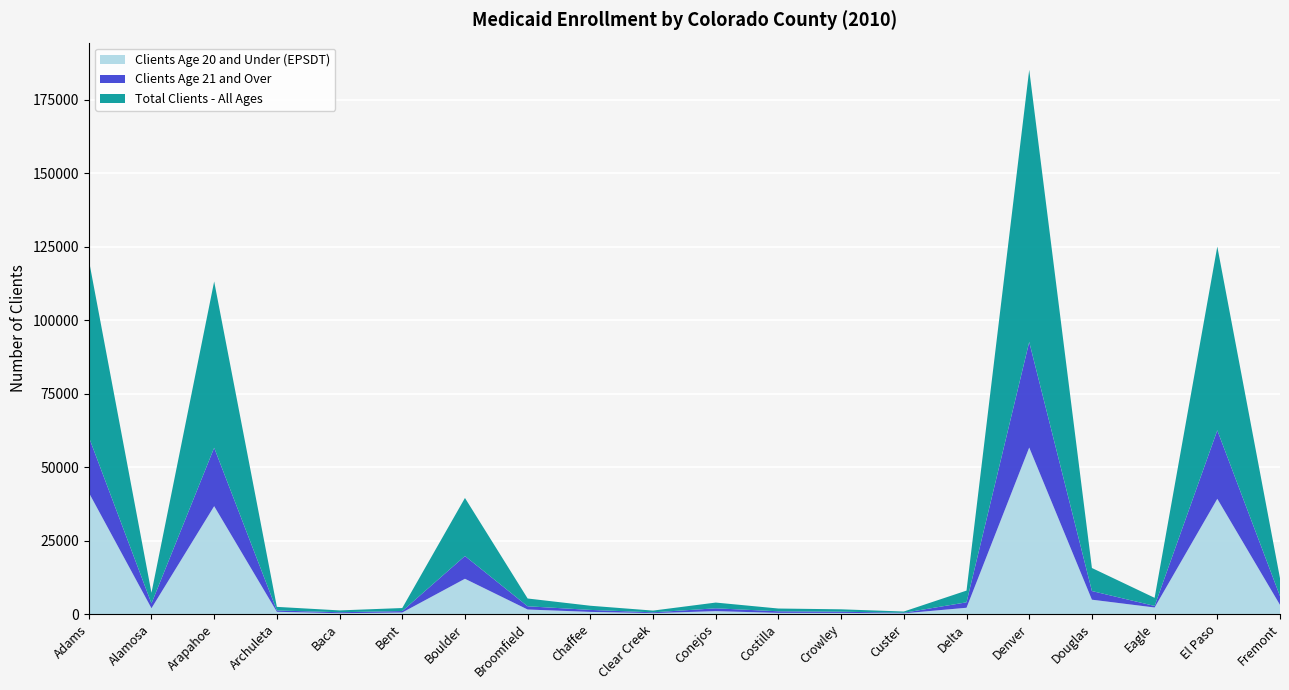

Reading right to left, what are all the values shown in this chart?

Total Clients - All Ages: Fremont=6094.8	El Paso=62534.0	Eagle=2761.8	Douglas=7838.7	Denver=92607.3	Delta=3994.4	Custer=433.1	Crowley=809.2	Costilla=942.1	Conejos=1956.5	Clear Creek=591.0	Chaffee=1415.8	Broomfield=2649.0	Boulder=19755.2	Bent=1025.8	Baca=622.8	Archuleta=1223.8	Arapahoe=56598.1	Alamosa=3620.4	Adams=60305.9
Clients Age 21 and Over: Fremont=2979.5	El Paso=23310.2	Eagle=524.1	Douglas=2946.7	Denver=35932.9	Delta=1850.8	Custer=184.4	Crowley=414.2	Costilla=540.3	Conejos=963.1	Clear Creek=271.0	Chaffee=677.5	Broomfield=1099.0	Boulder=7745.2	Bent=494.9	Baca=329.8	Archuleta=447.3	Arapahoe=19876.0	Alamosa=1644.2	Adams=18944.0
Clients Age 20 and Under (EPSDT): Fremont=3115.2	El Paso=39223.8	Eagle=2237.8	Douglas=4892.0	Denver=56674.4	Delta=2143.6	Custer=248.7	Crowley=395.1	Costilla=401.8	Conejos=993.4	Clear Creek=320.0	Chaffee=738.2	Broomfield=1550.0	Boulder=12009.9	Bent=530.8	Baca=293.0	Archuleta=776.5	Arapahoe=36722.1	Alamosa=1976.2	Adams=41361.9
Pct Total Enrolled: Fremont=0.1	El Paso=0.1	Eagle=0.1	Douglas=0.0	Denver=0.2	Delta=0.1	Custer=0.1	Crowley=0.1	Costilla=0.3	Conejos=0.2	Clear Creek=0.1	Chaffee=0.1	Broomfield=0.0	Boulder=0.1	Bent=0.2	Baca=0.2	Archuleta=0.1	Arapahoe=0.1	Alamosa=0.2	Adams=0.1
Pct Age 20 and Under: Fremont=0.1	El Paso=0.1	Eagle=0.0	Douglas=0.0	Denver=0.1	Delta=0.1	Custer=0.1	Crowley=0.1	Costilla=0.1	Conejos=0.1	Clear Creek=0.0	Chaffee=0.0	Broomfield=0.0	Boulder=0.0	Bent=0.1	Baca=0.1	Archuleta=0.1	Arapahoe=0.1	Alamosa=0.1	Adams=0.1
Pct Age 21 and Over: Fremont=0.1	El Paso=0.0	Eagle=0.0	Douglas=0.0	Denver=0.1	Delta=0.1	Custer=0.0	Crowley=0.1	Costilla=0.2	Conejos=0.1	Clear Creek=0.0	Chaffee=0.0	Broomfield=0.0	Boulder=0.0	Bent=0.1	Baca=0.1	Archuleta=0.0	Arapahoe=0.0	Alamosa=0.1	Adams=0.0